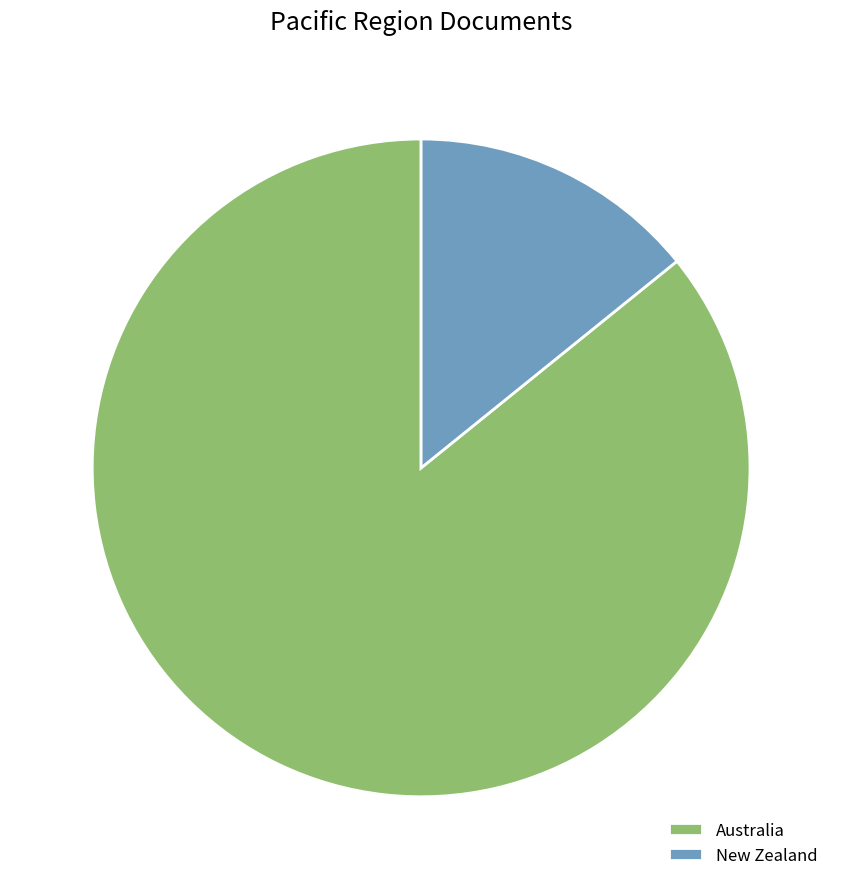

The Australia slice represents 99% of the pie. True or false?

False